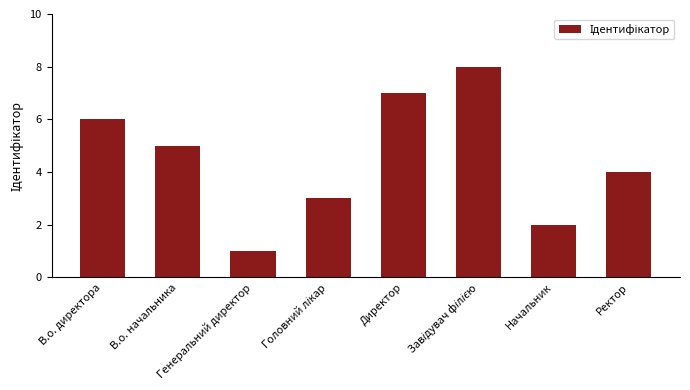

How many data points does each series have?

8